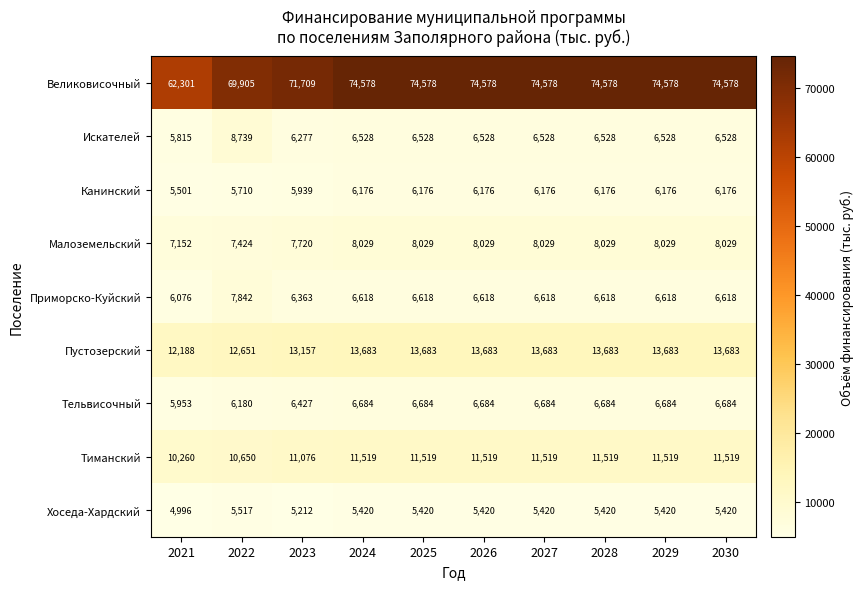

At which category does the chart reach its minimum across all series?

2021